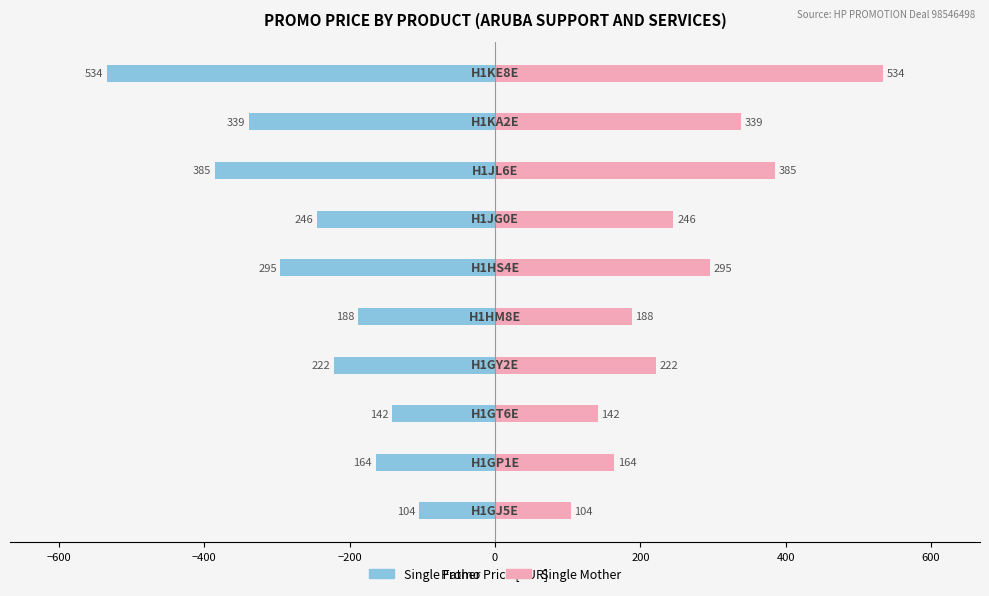

Rank the series at 400 from highest to lowest value.

Single Mother, Single Father